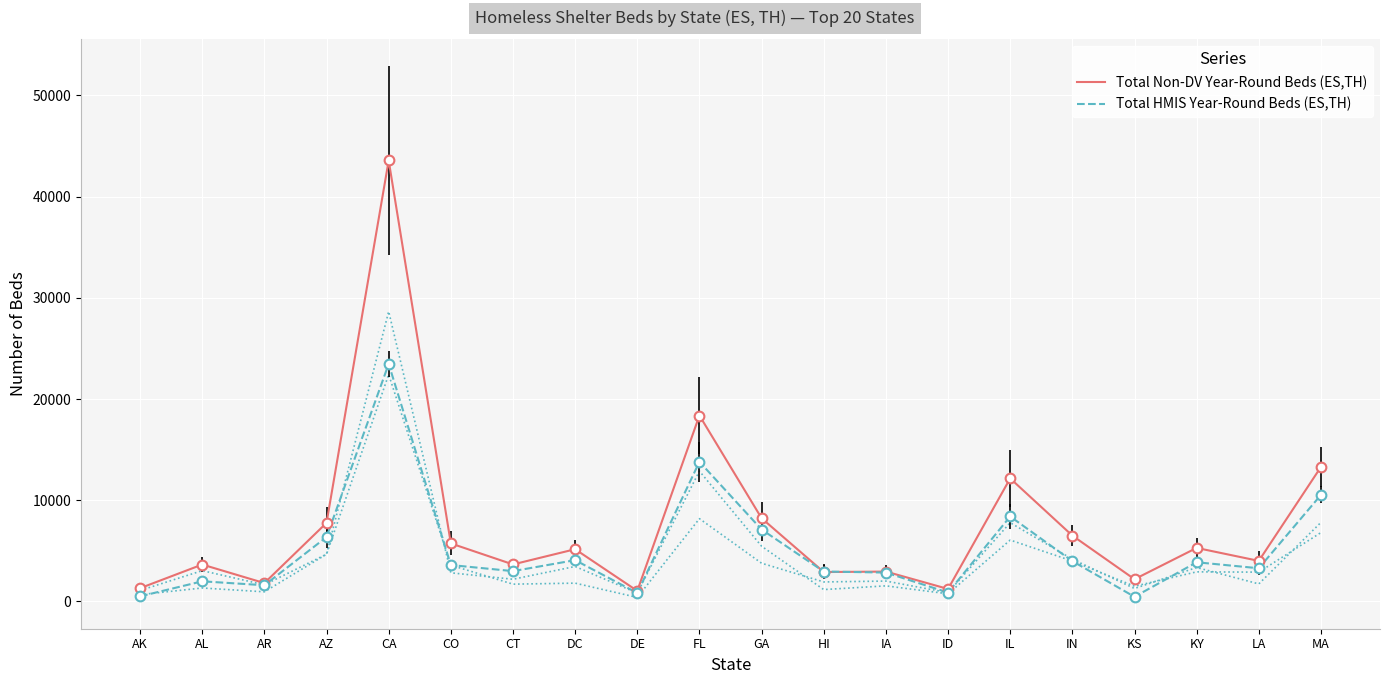

How many times do Total HMIS Year-Round Beds (ES,TH) and Total Non-DV Year-Round Beds (ES,TH) cross each other?

2